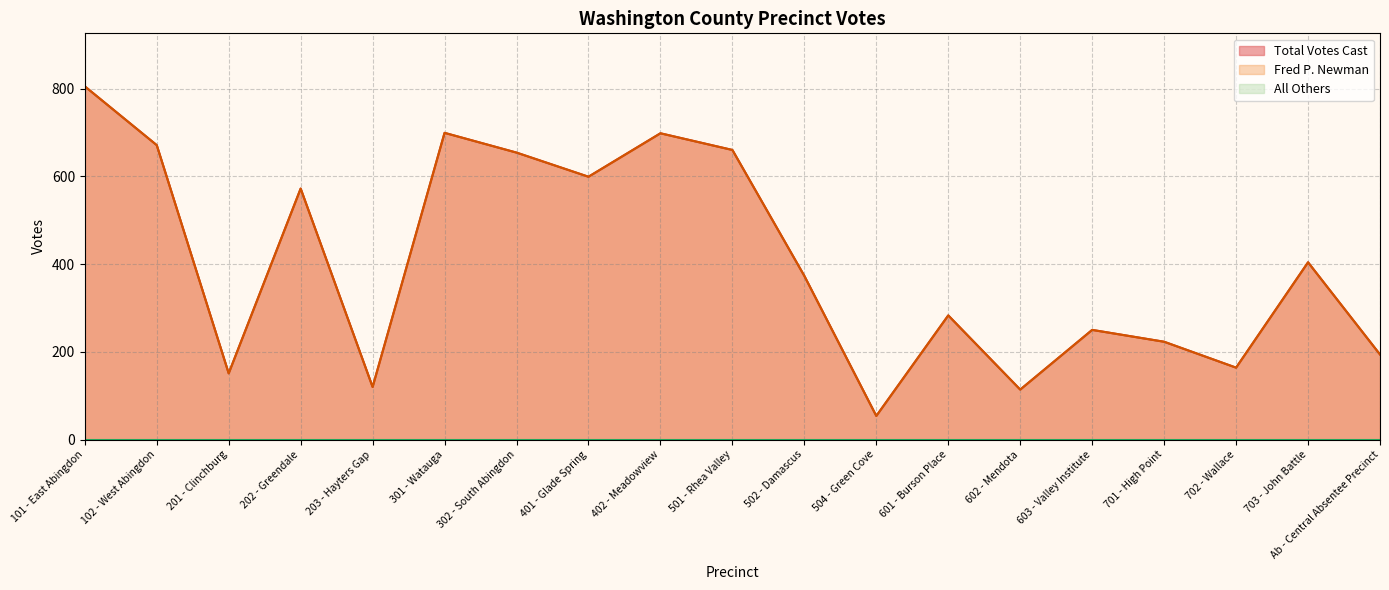

Does the chart display data point markers on the line(s)?

No